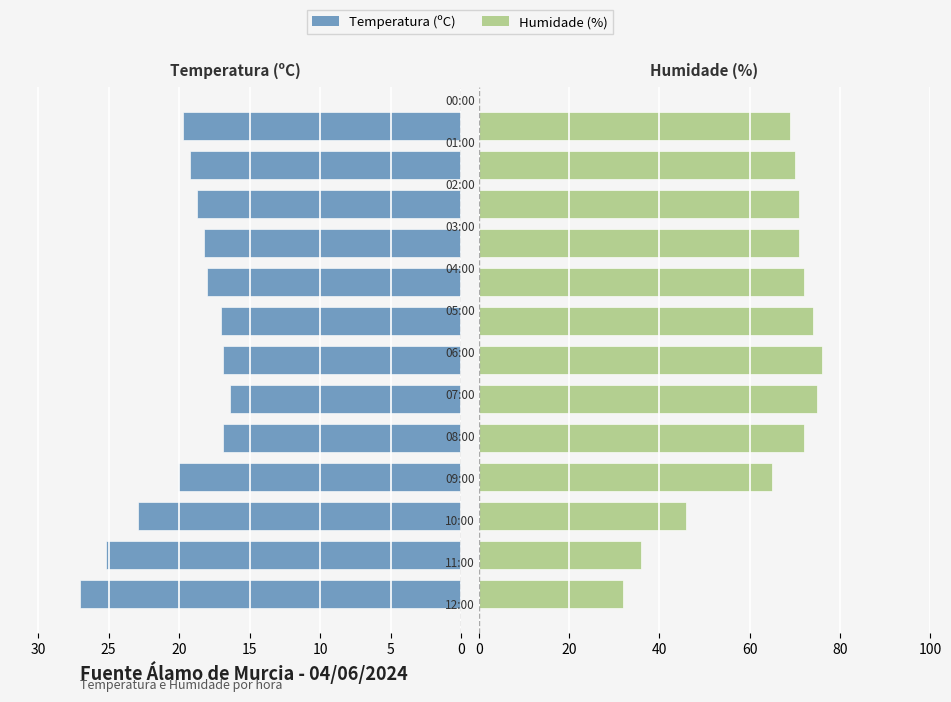

Is it true that Temperatura (ºC) equals -4.6 at 15?

False